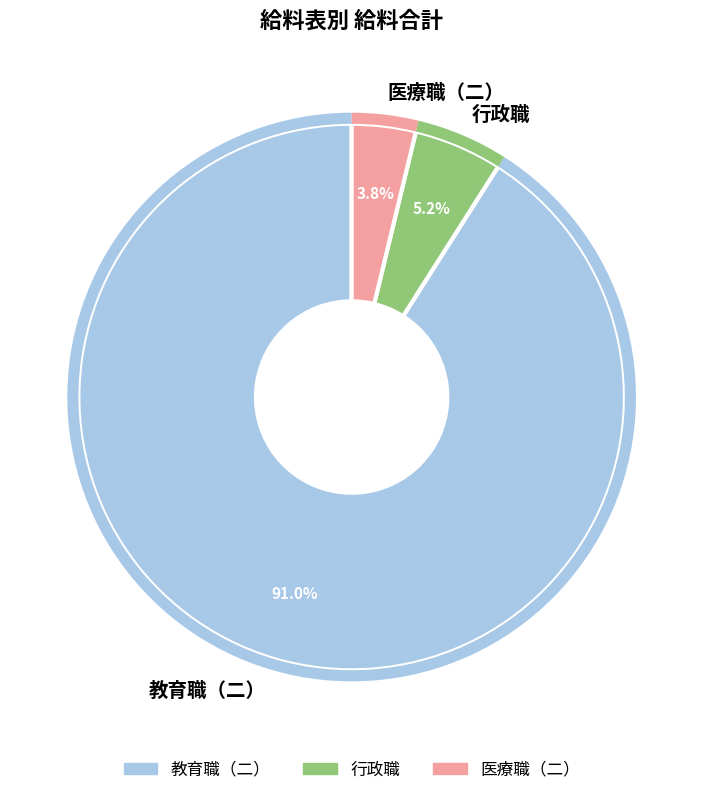

Count the number of slices in the pie.

3